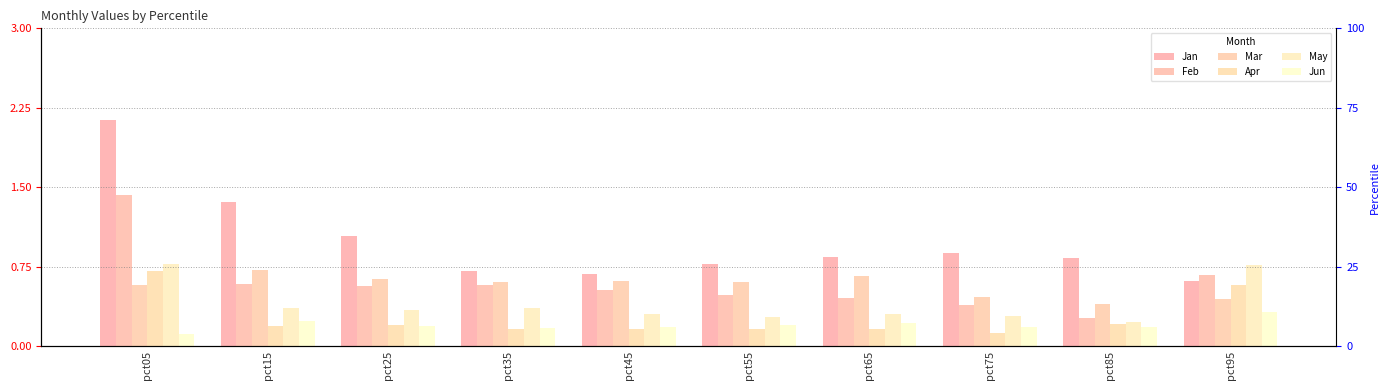

Does the chart contain stacked bars?

No